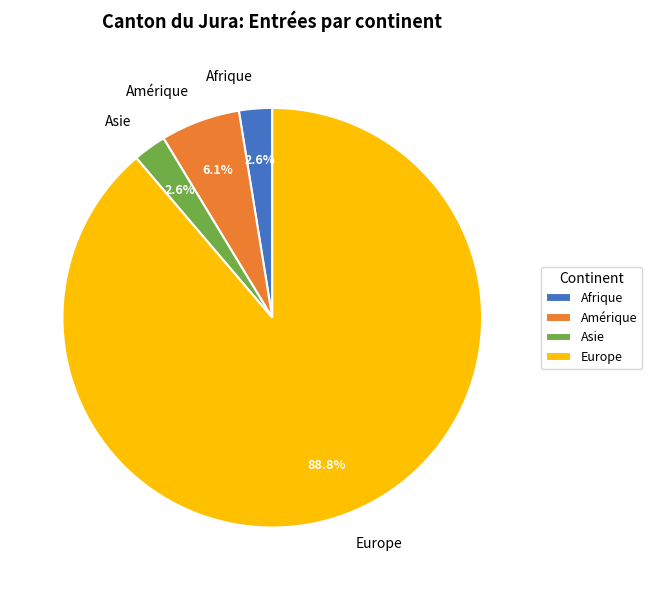

What is the largest slice in the pie chart?

Europe